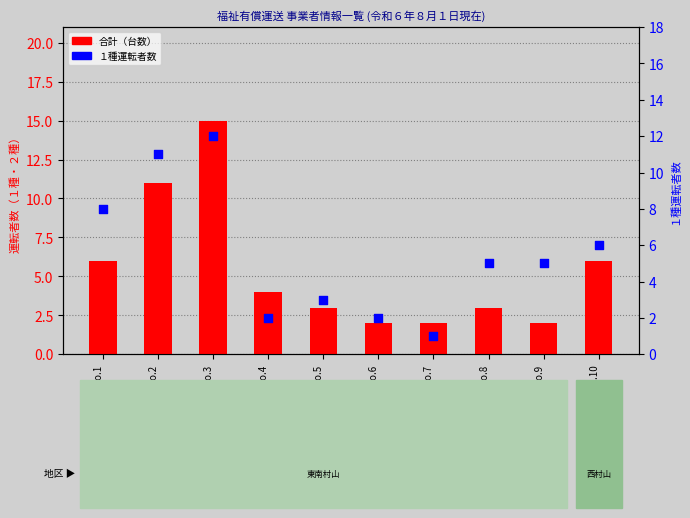

At which category is the sum across all series the highest?

No.3